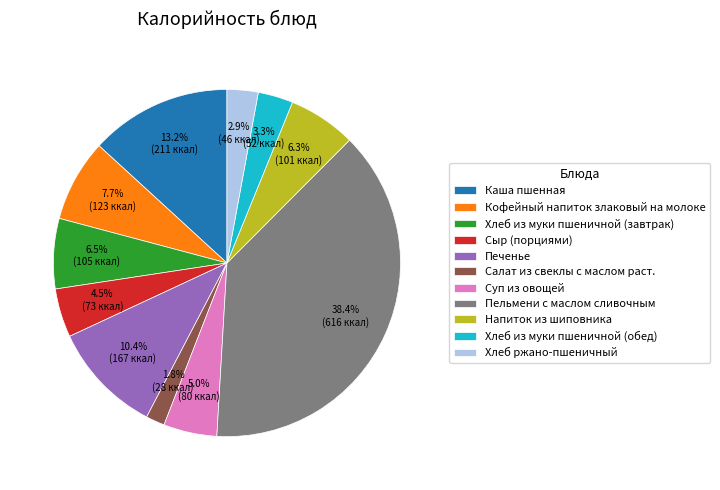

What is the total percentage of Хлеб из муки пшеничной (обед) and Сыр (порциями)?

7.8%